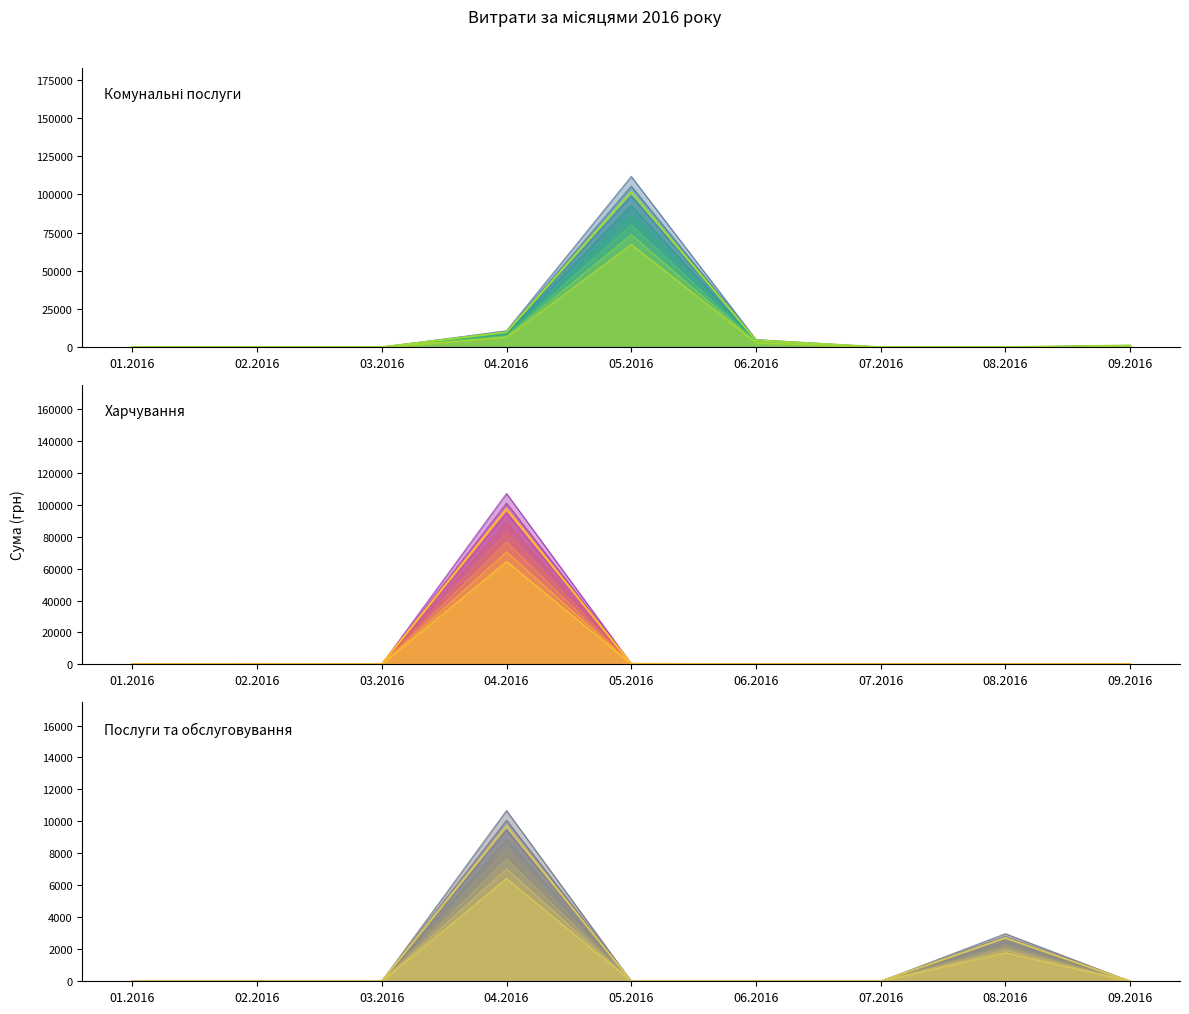

Which has a higher value, 03.2016 or 08.2016?

03.2016